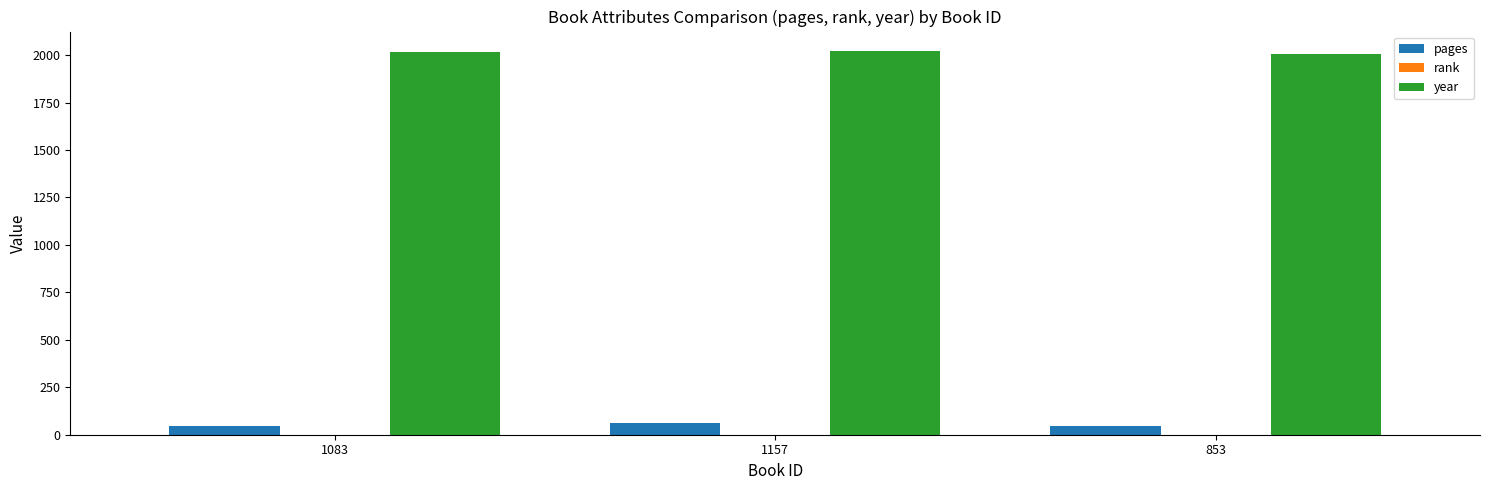

Which series has the largest total across all categories?

year